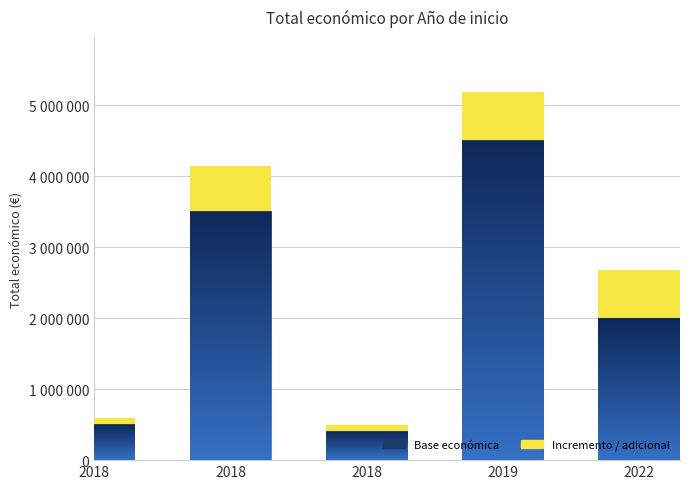

True or false: Base económica has a value of 82755 at 2018.

False